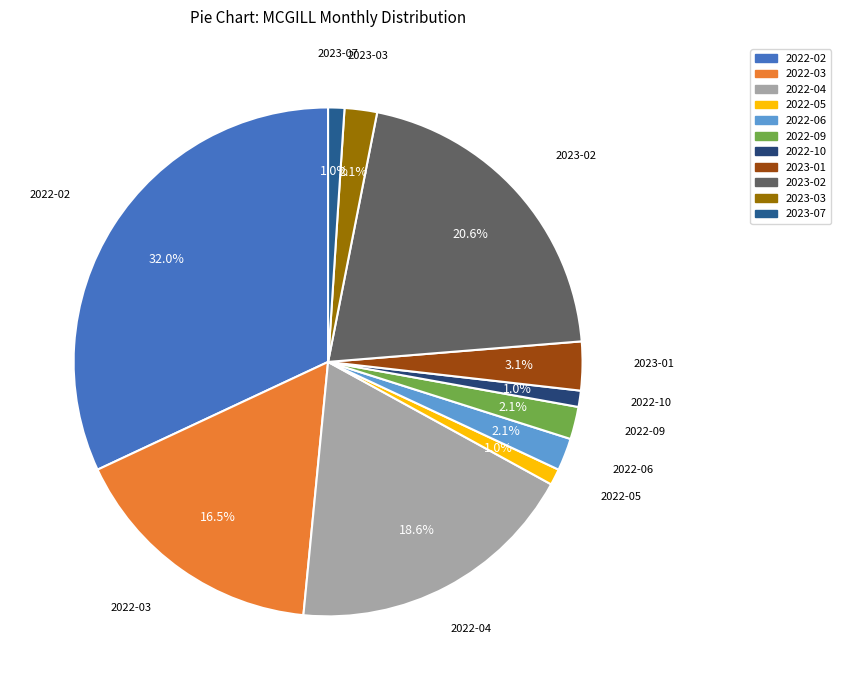

What percentage is the 2022-04 slice, to the nearest percent?

19%